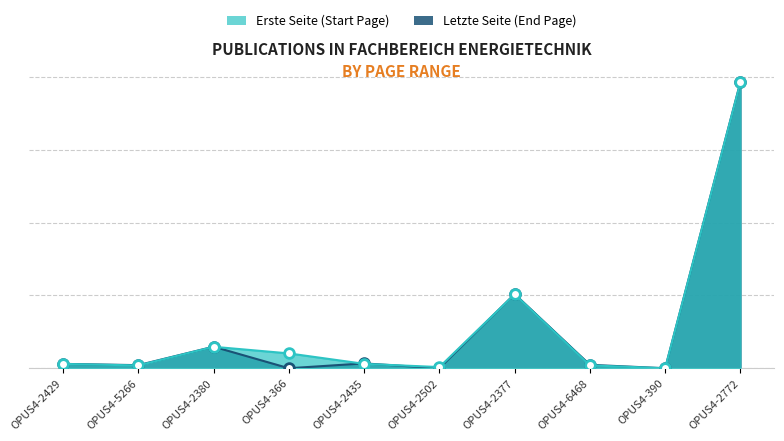

What position from the left is OPUS4-2502?

6